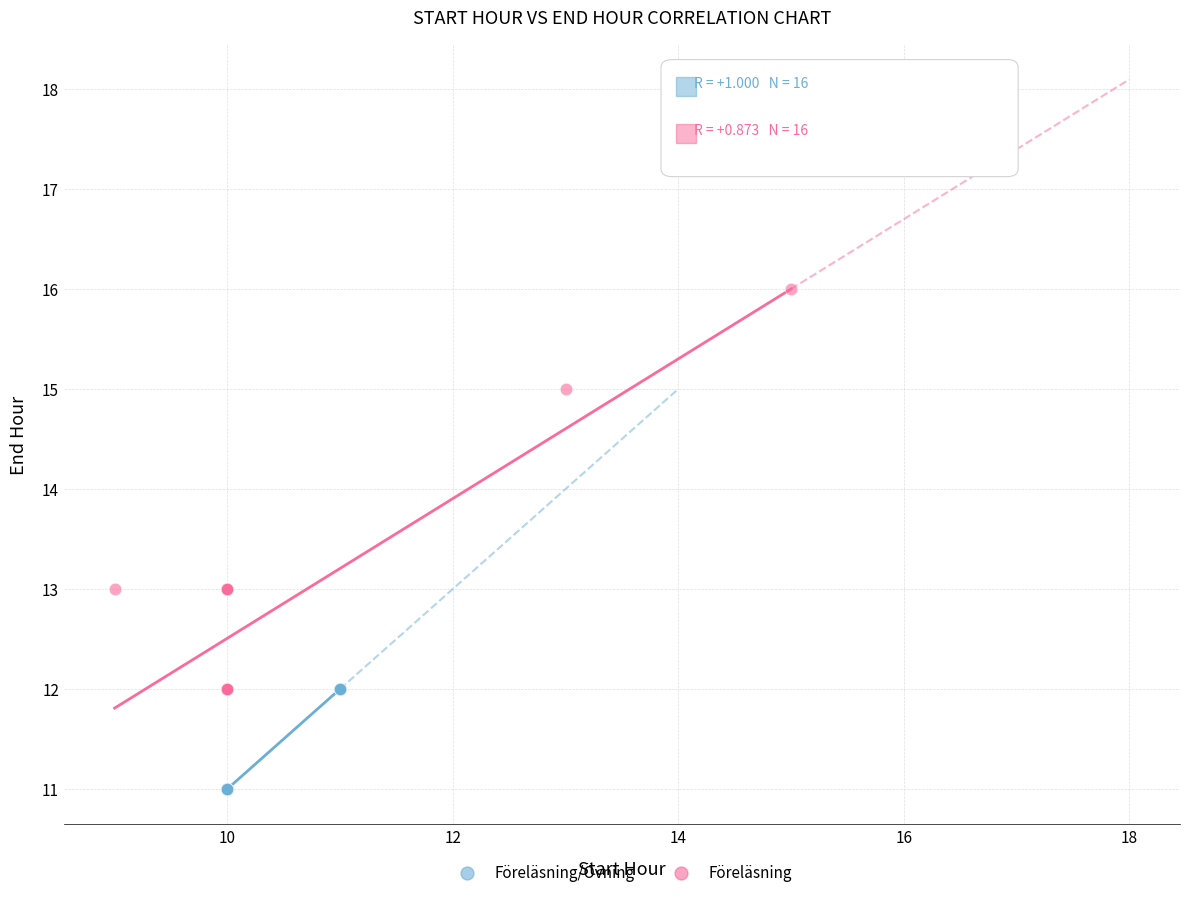

Which series contains the highest Y value?

Föreläsning